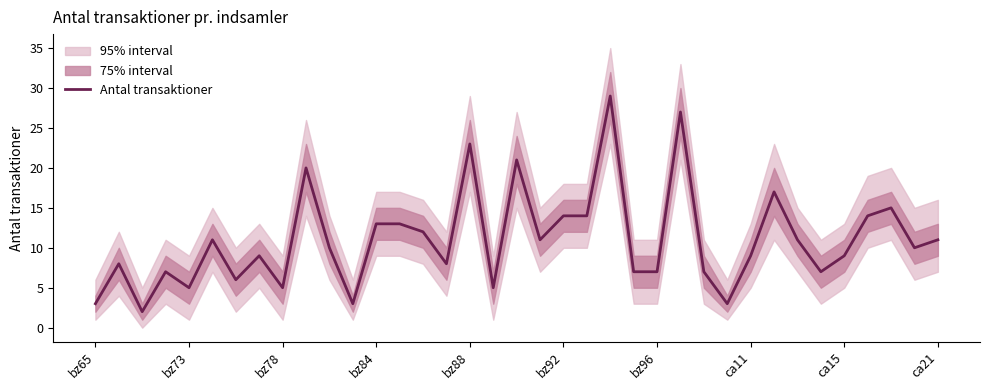

What is the average value?

11